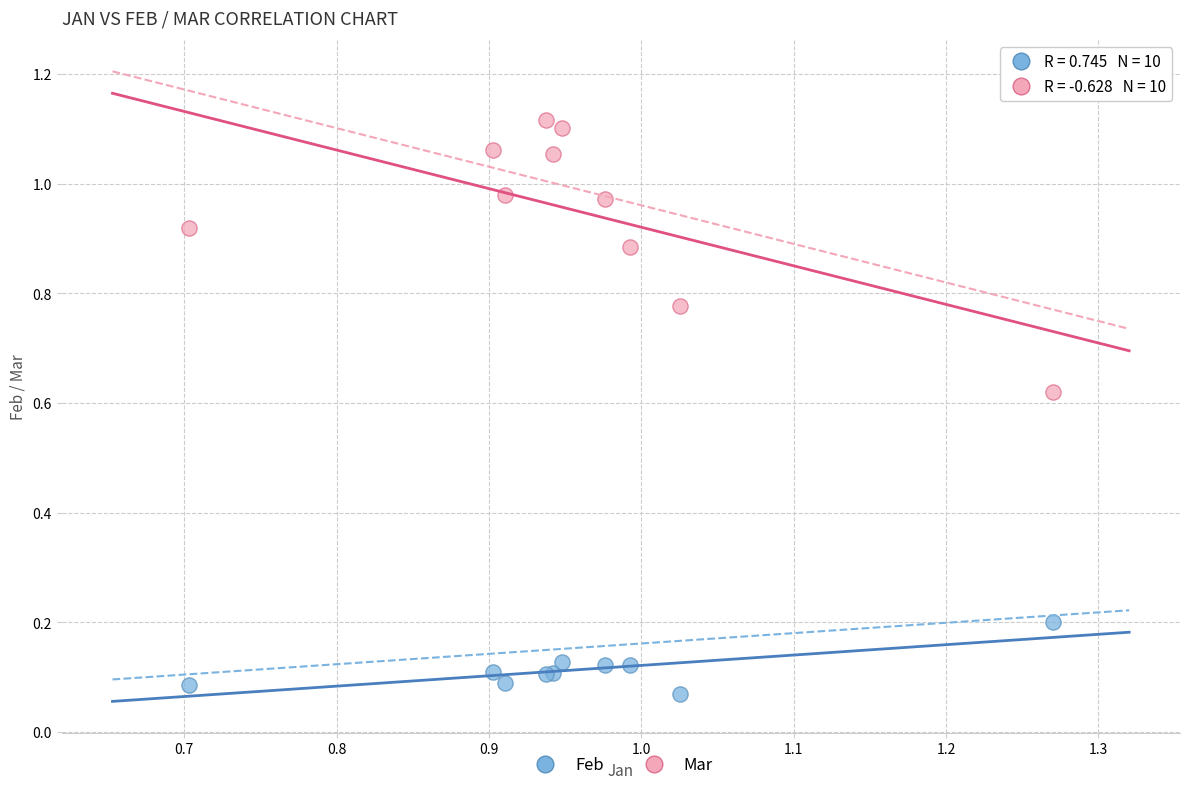

Which series contains the highest Y value?

Mar